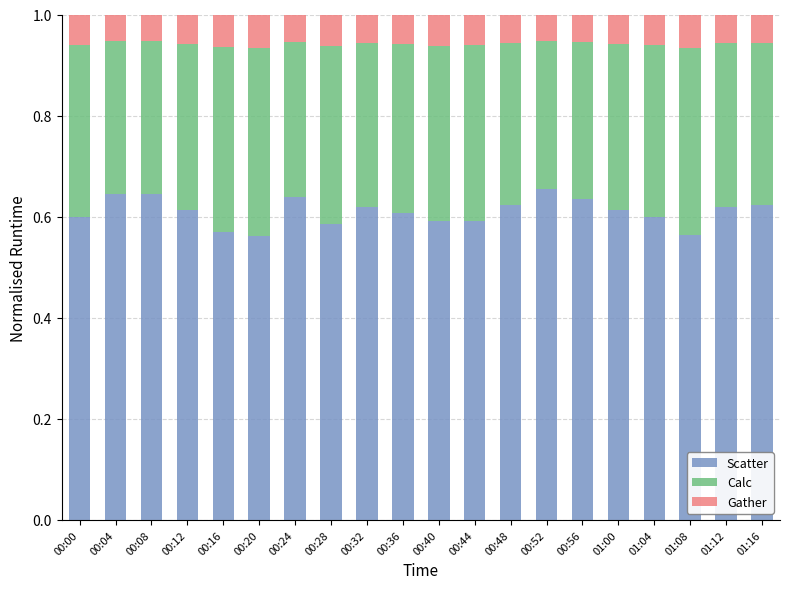

True or false: Scatter has a value of 0.6 at 01:00.

True